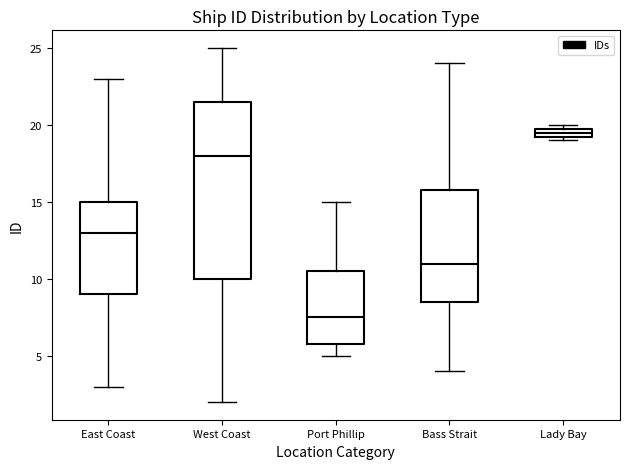

Which box is the tallest, from its lower edge to its upper edge?

West Coast